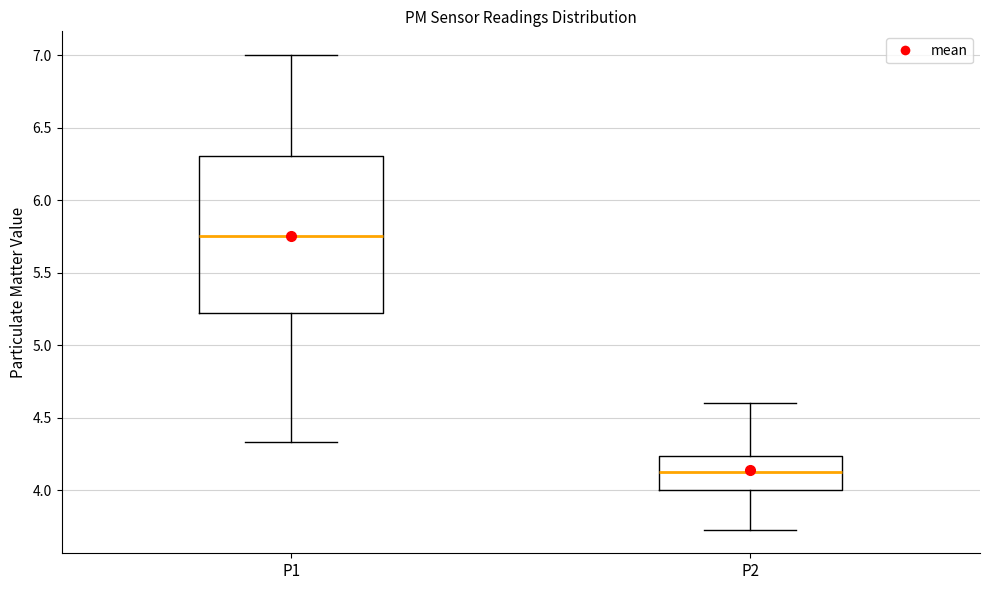

Reading left to right, transcribe this box plot: for each box, give where its median line is, the range the box spans, and where its two whiskers end, as read against the y-axis. The values are not printed on the chart, so give them approximately, as read against the axis.

P1: median 5.75, box 5.20 to 6.30, whiskers 4.35 to 7.00
P2: median 4.15, box 4.00 to 4.25, whiskers 3.75 to 4.60